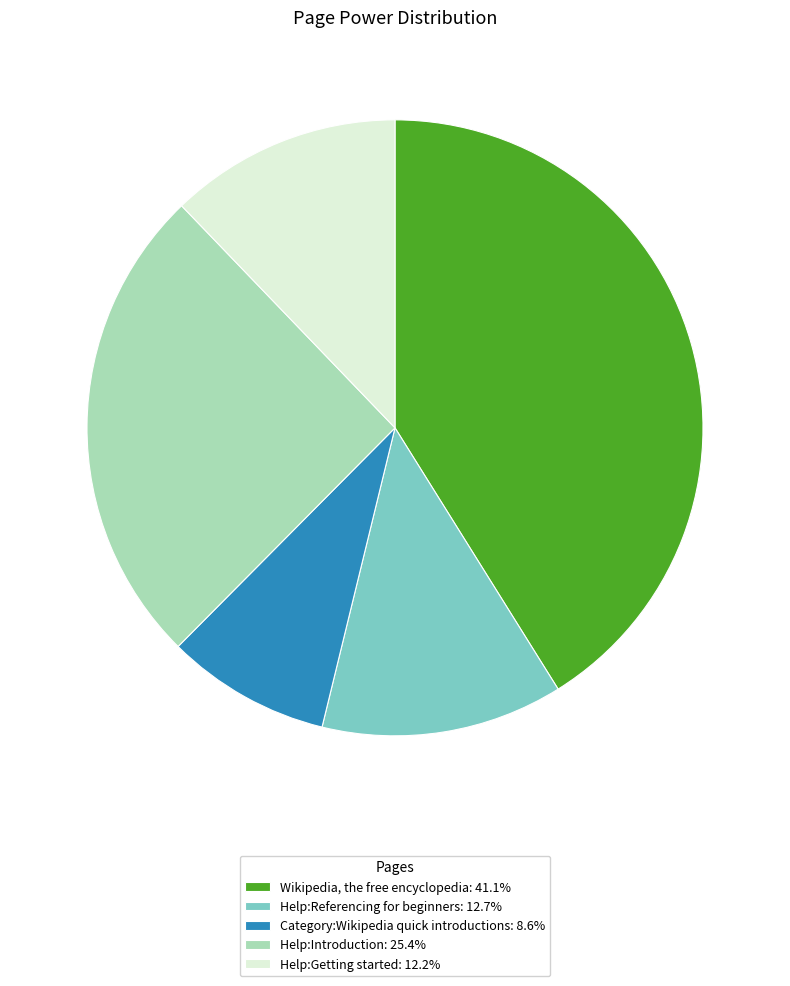

Does Category:Wikipedia quick introductions account for over 50% of the chart?

No